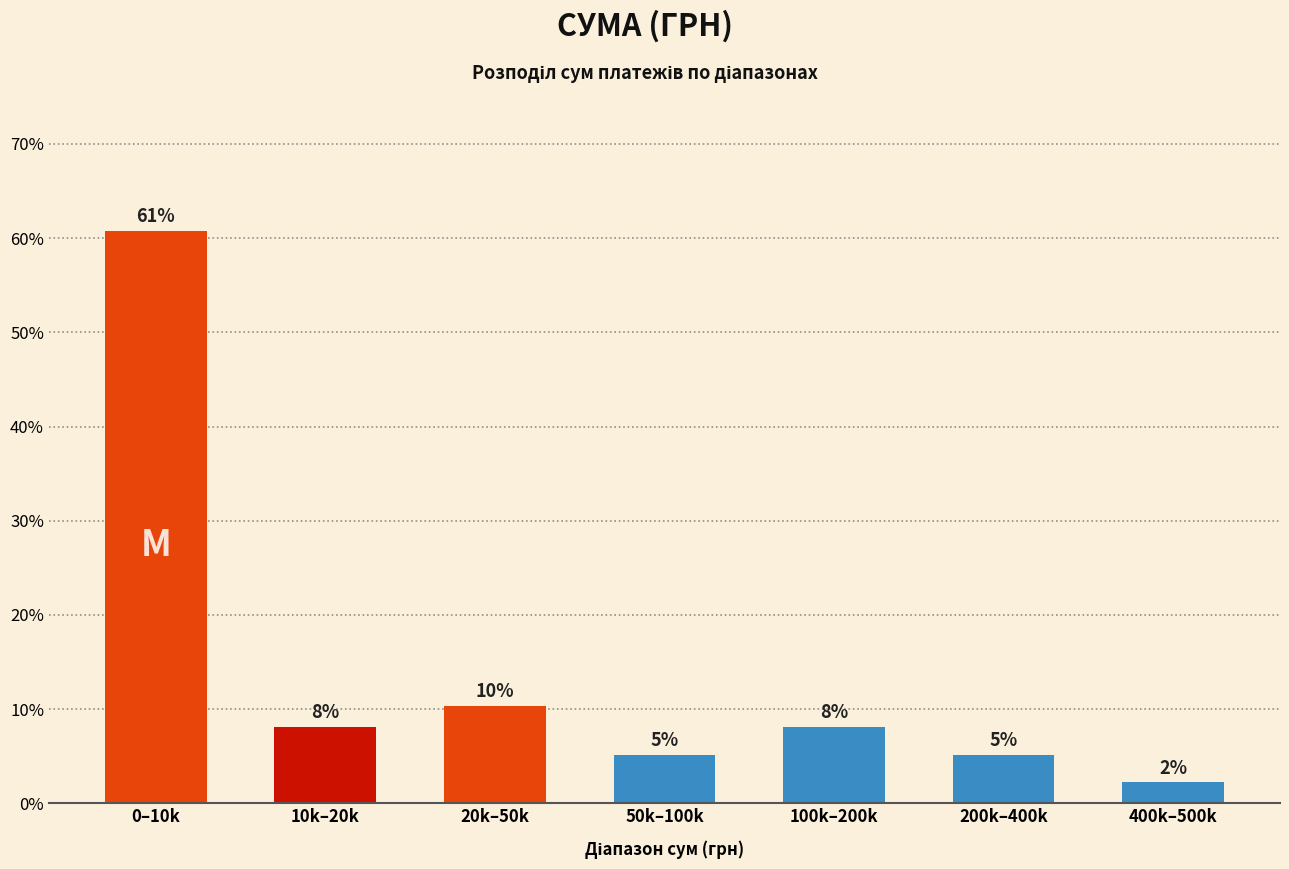

How many bars are there in total?

7